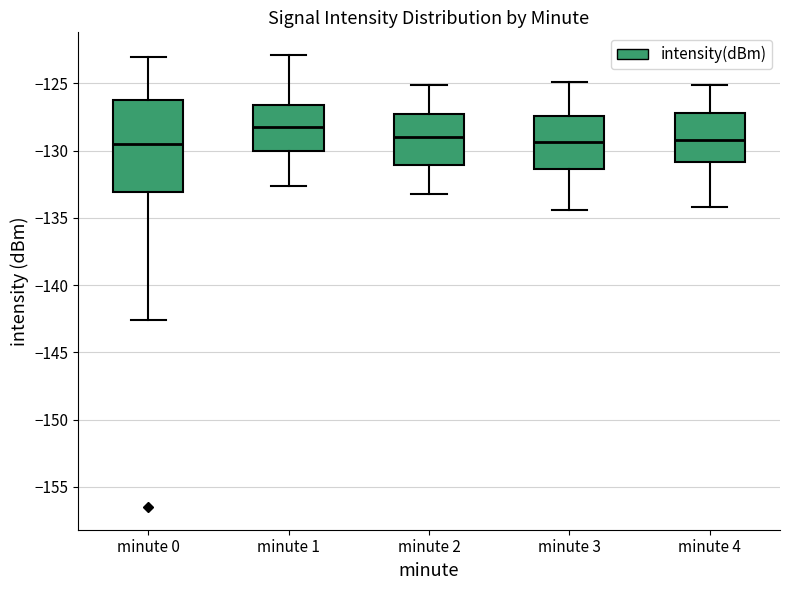

Reading left to right, read every box against the y-axis: the position of its median line, the range the box covers, and the ends of its whiskers. The values are not printed on the chart, so give them approximately, as read against the axis.

minute 0: median -129.5, box -133.0 to -126.0, whiskers -142.5 to -123.0
minute 1: median -128.5, box -130.0 to -126.5, whiskers -132.5 to -123.0
minute 2: median -129.0, box -131.0 to -127.5, whiskers -133.0 to -125.0
minute 3: median -129.5, box -131.5 to -127.5, whiskers -134.5 to -125.0
minute 4: median -129.0, box -131.0 to -127.0, whiskers -134.0 to -125.0